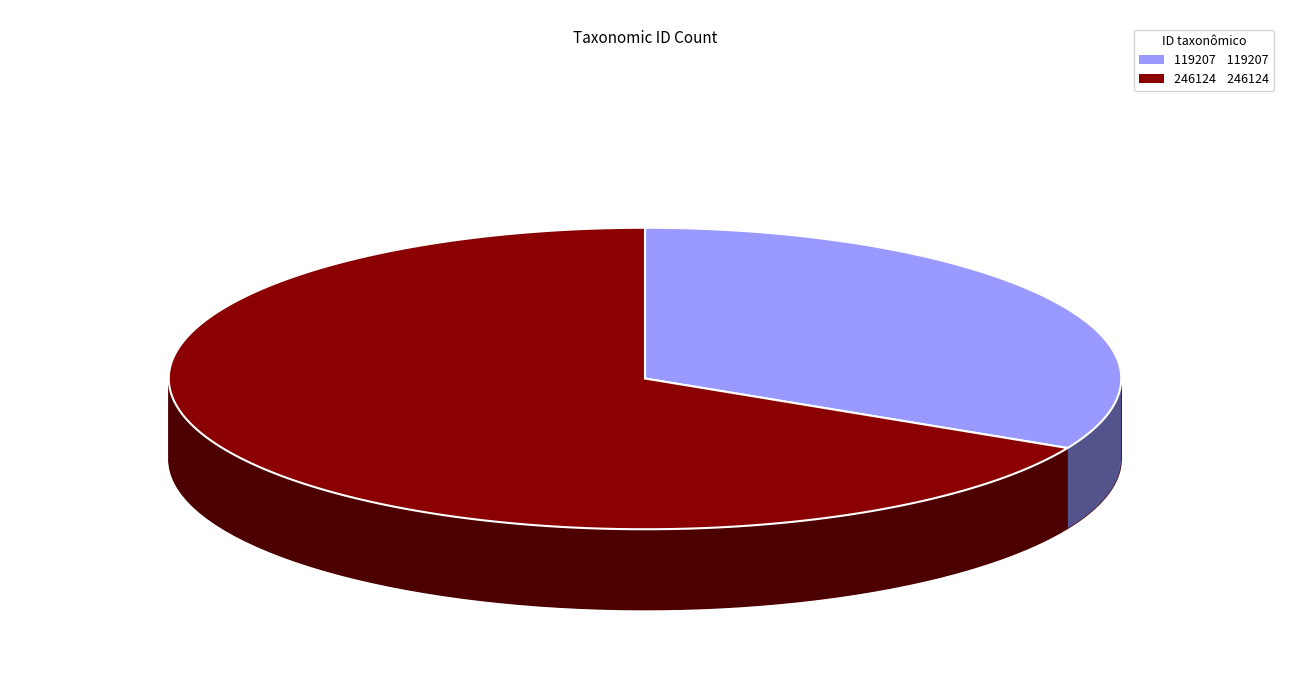

To the nearest percent, what is the difference between the 119207 and 246124 slice percentages?

35%